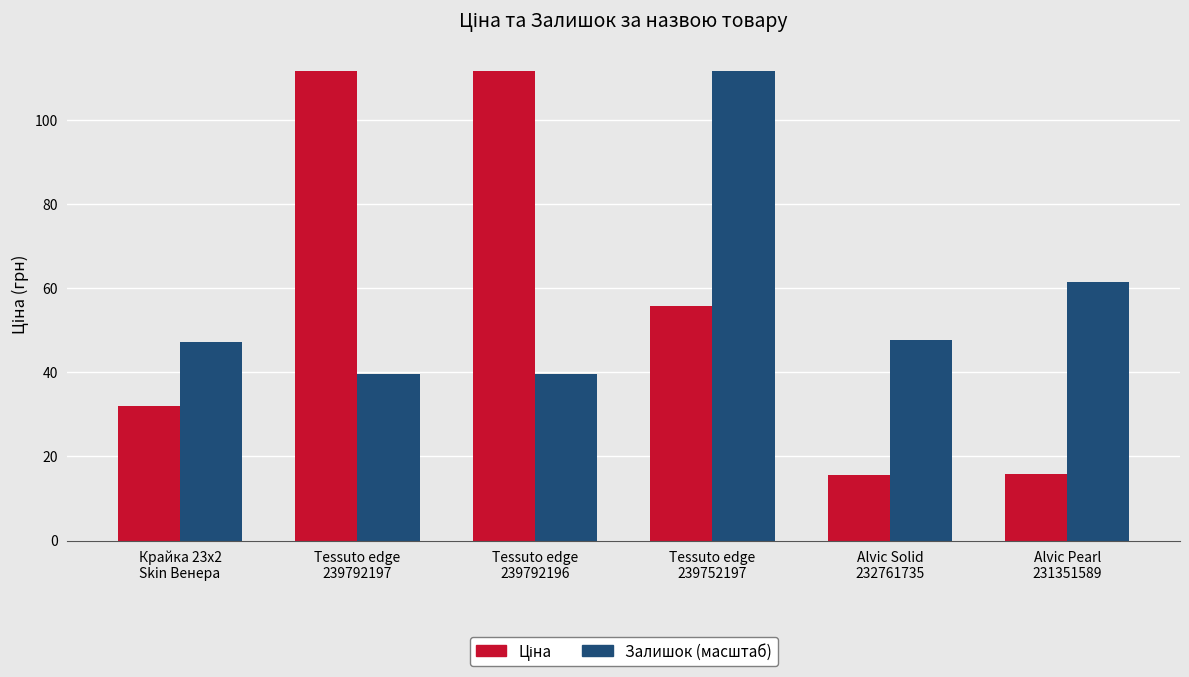

What is the minimum value shown in the chart?

15.6